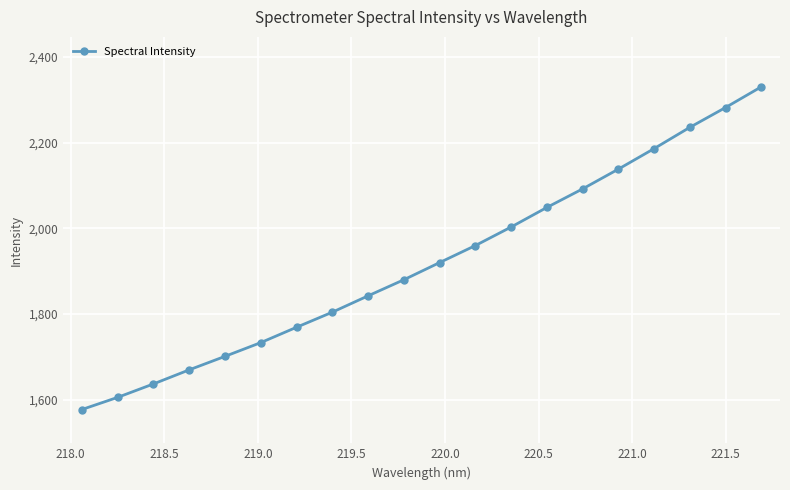

What is the average value?

1920.8